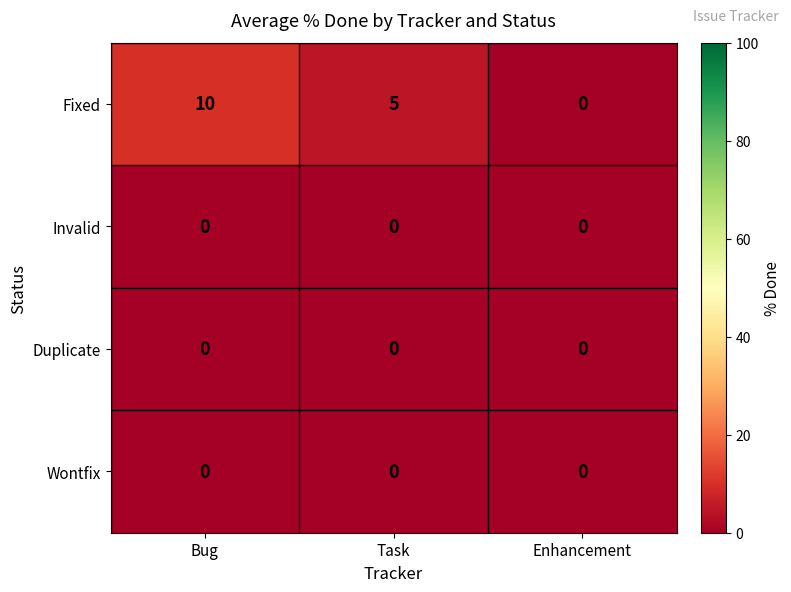

Which category has the highest value across all series?

Bug